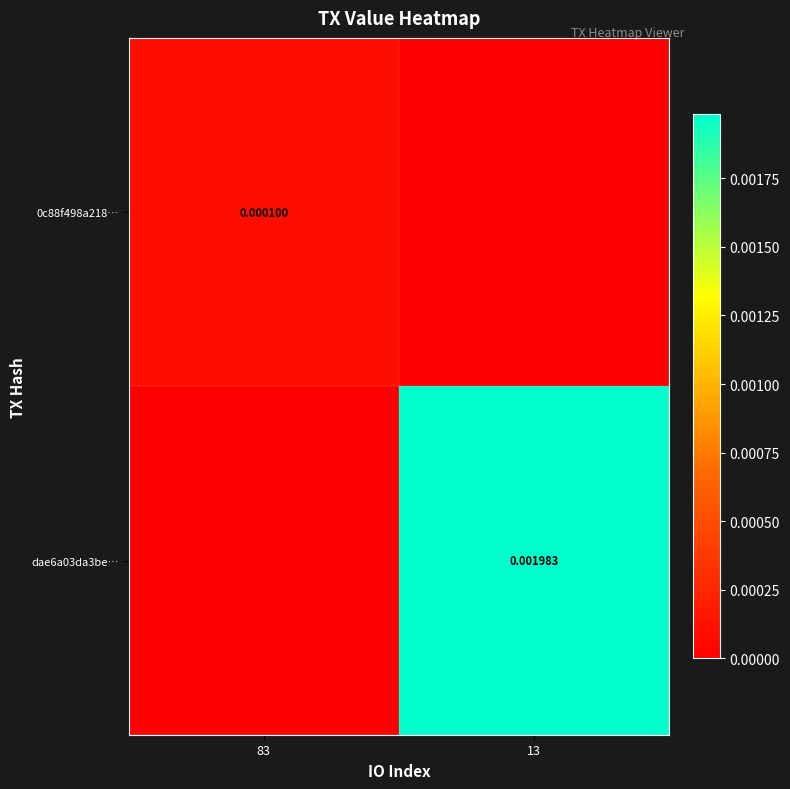

Is it true that dae6a03da3be… equals 0.0 at 13?

True